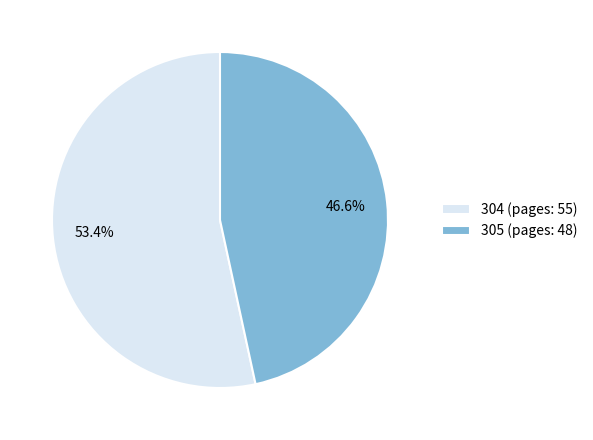

Which slice is the largest?

304